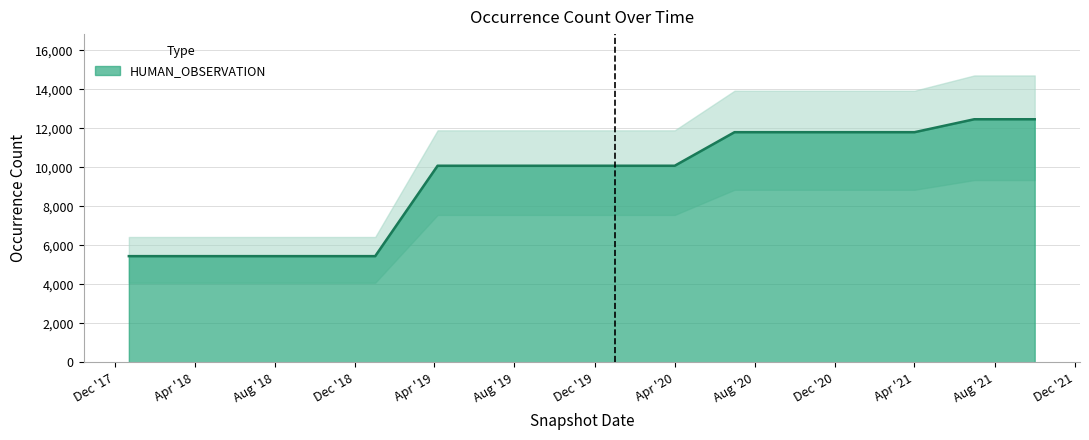

What is the sum of all values?

149776